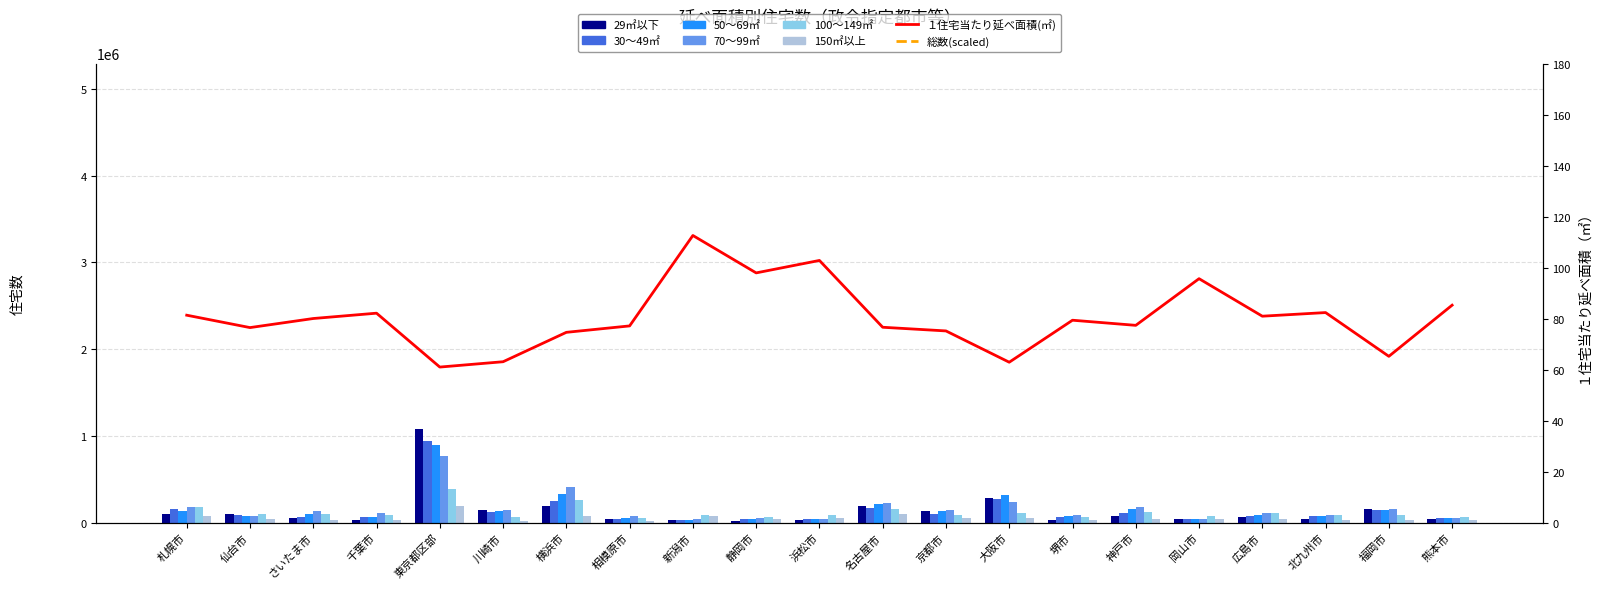

Reading left to right, list all the values displayed in this chart.

29㎡以下: 102900	102600	58600	35200	1077600	142800	197600	41000	35300	21000	28000	187700	139300	279500	31300	76000	37100	66600	44400	162900	38900
30～49㎡: 162100	83900	68000	63700	942800	122000	247600	42600	34200	38800	38600	174600	99600	273300	59700	107300	41600	80600	71800	145200	55500
50～69㎡: 131700	78600	100600	68800	892400	137300	329600	54800	34700	38400	38300	212400	132500	318400	76100	160200	37100	86700	79300	143500	50200
70～99㎡: 180200	80700	135000	108600	772400	146200	410800	76900	44900	54100	43900	222300	142200	235600	85500	175200	46200	109500	91900	158800	55200
100～149㎡: 175900	100300	96500	87600	390000	69300	261800	51200	89500	70400	86600	161100	91100	116900	60900	119200	77800	109400	93000	82600	64200
150㎡以上: 73000	45500	36400	26800	196600	24000	80600	19100	76500	42900	58600	95100	59400	59000	25600	44200	45600	40200	34700	35500	36400